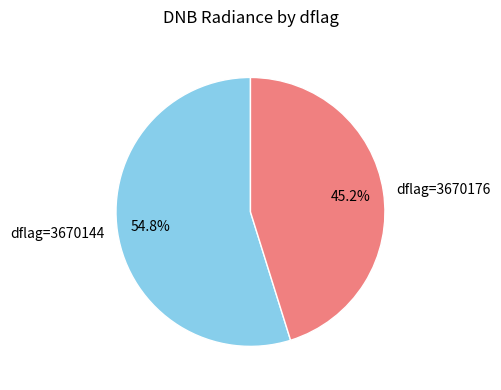

To the nearest percent, what is the average slice percentage?

50%